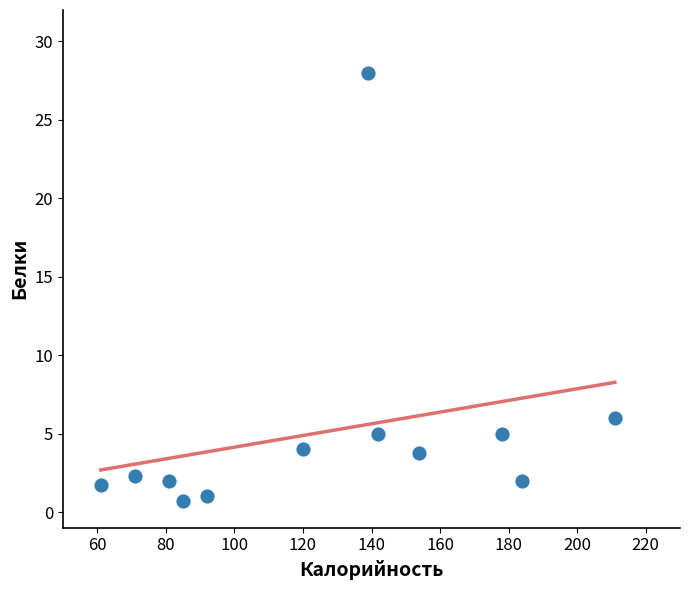

What is the average Y value?

5.1